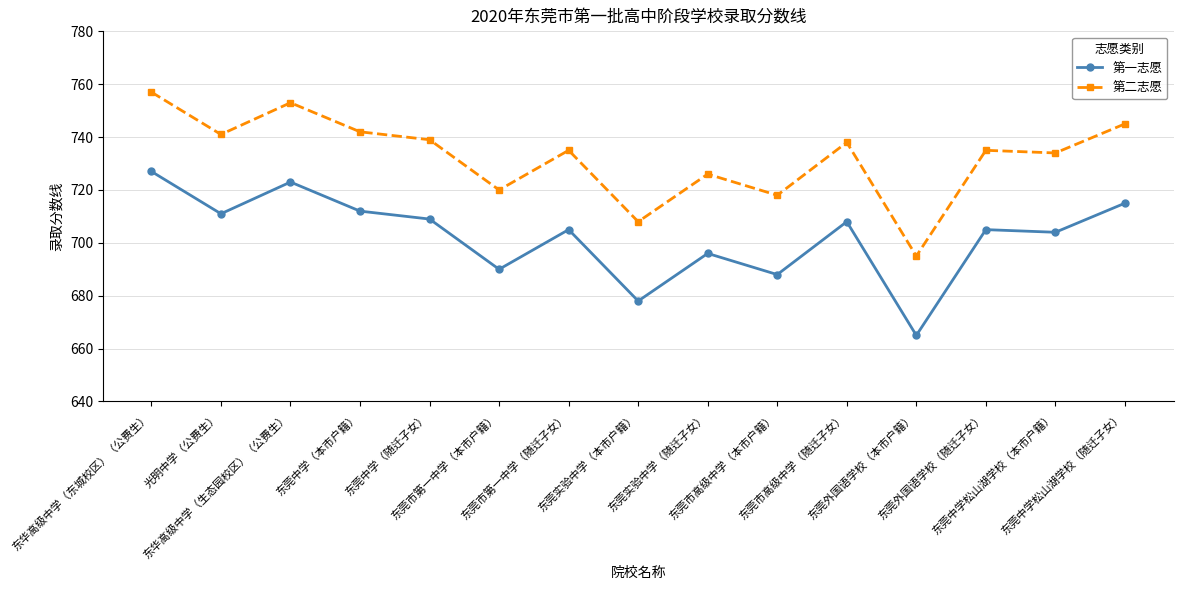

What position from the left is 东莞中学松山湖学校（本市户籍）?

14